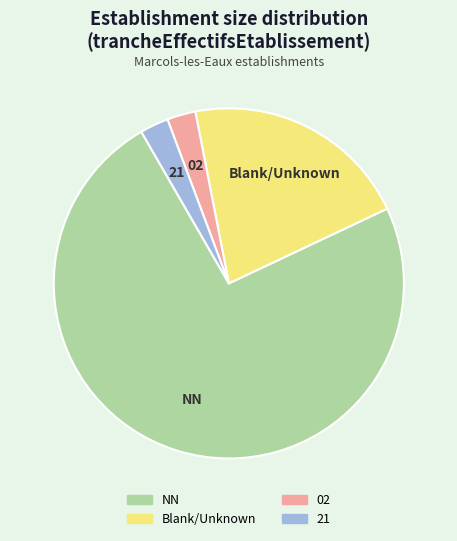

Is there a majority slice in this chart?

Yes